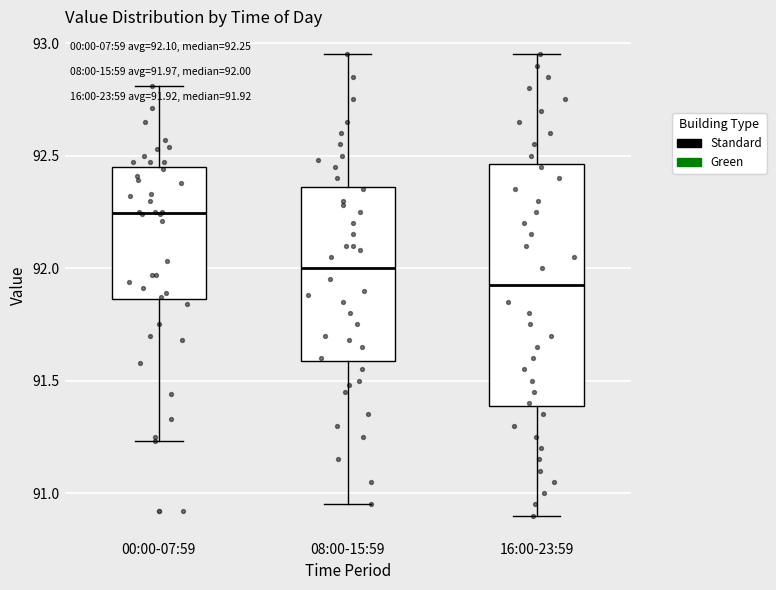

Which box's median line is the highest?

00:00-07:59